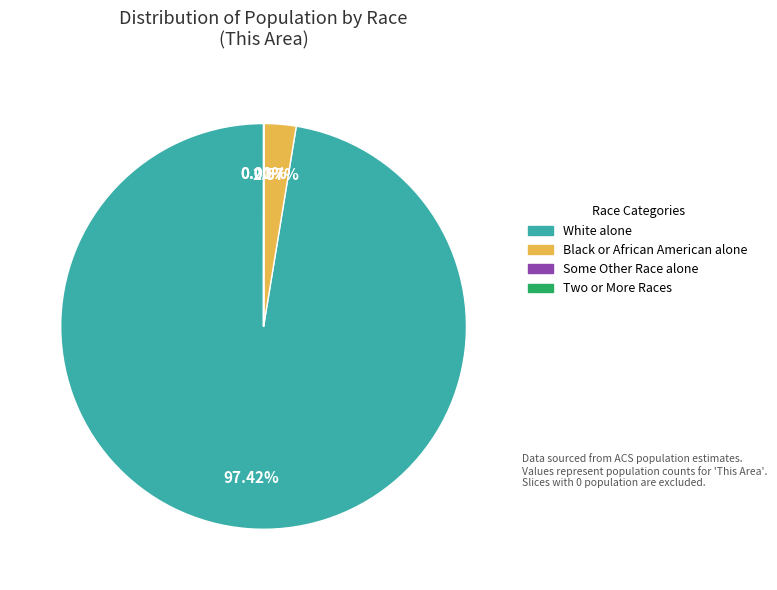

Is there any slice that represents more than half of the pie?

Yes